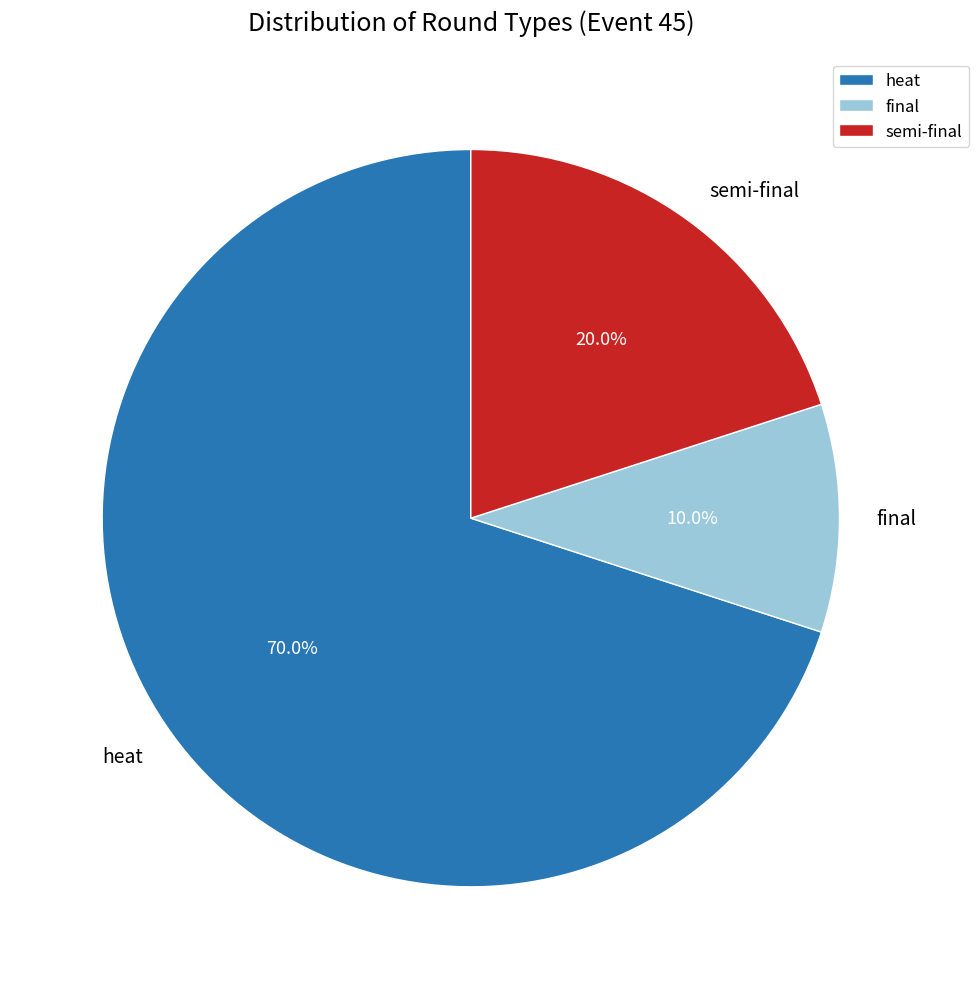

Is there a majority slice in this chart?

Yes